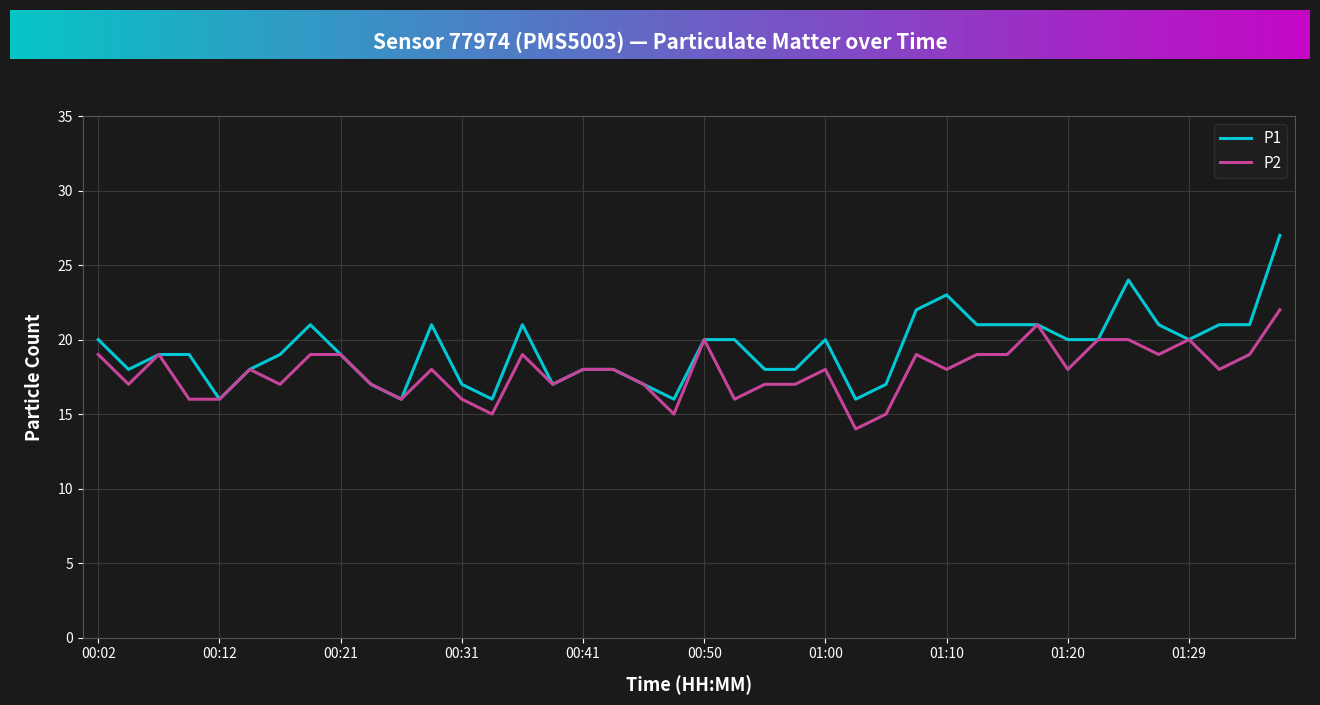

Which series has the largest total across all categories?

P1